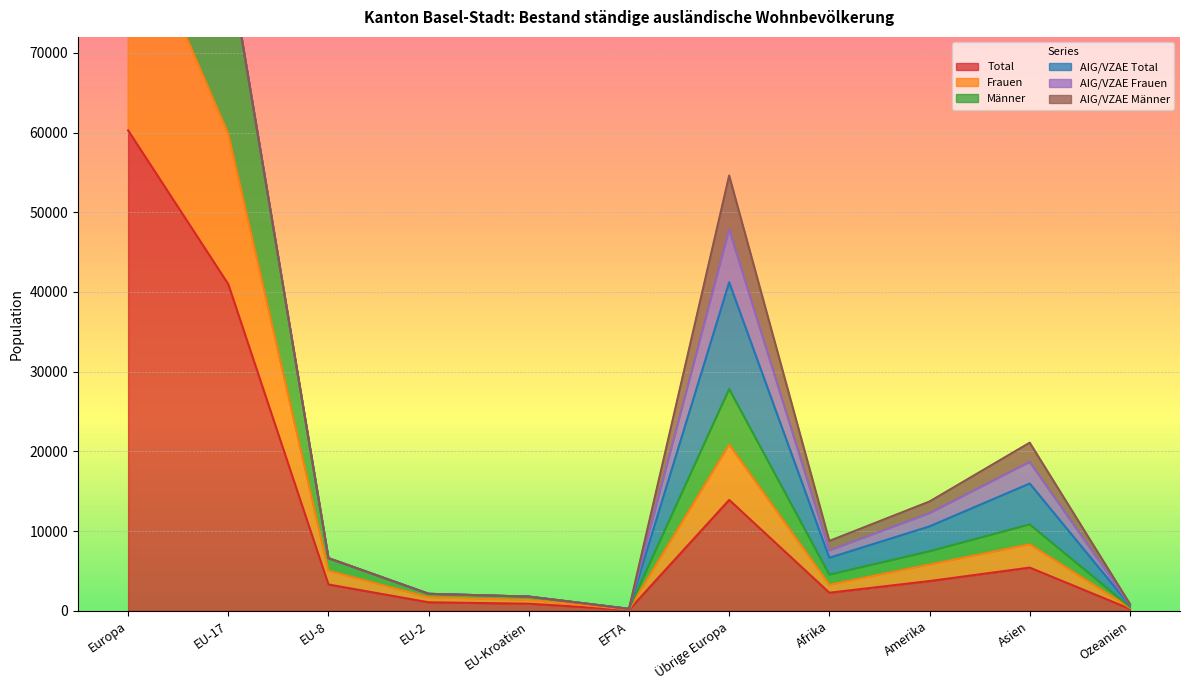

What is the total value across all series at EU-17?

182749